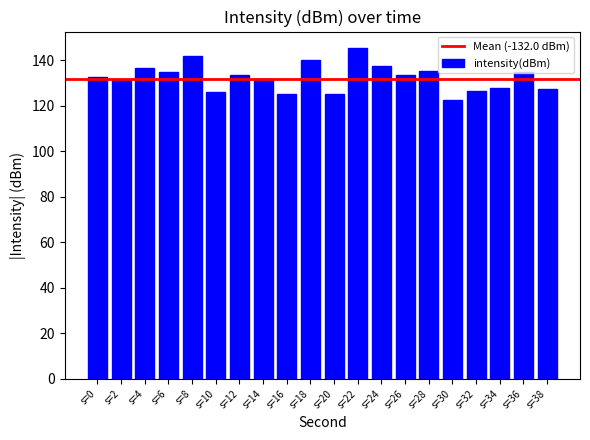

True or false: the data shows 140.1 at s=18.

True